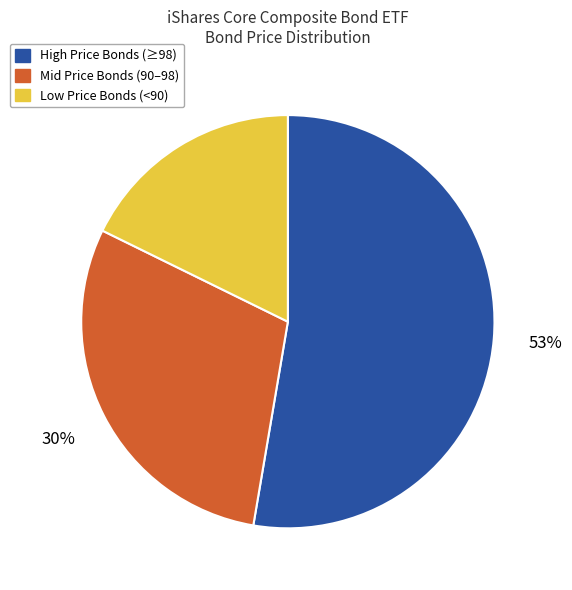

Does Mid Price Bonds (90–98) represent more than half of the total?

No